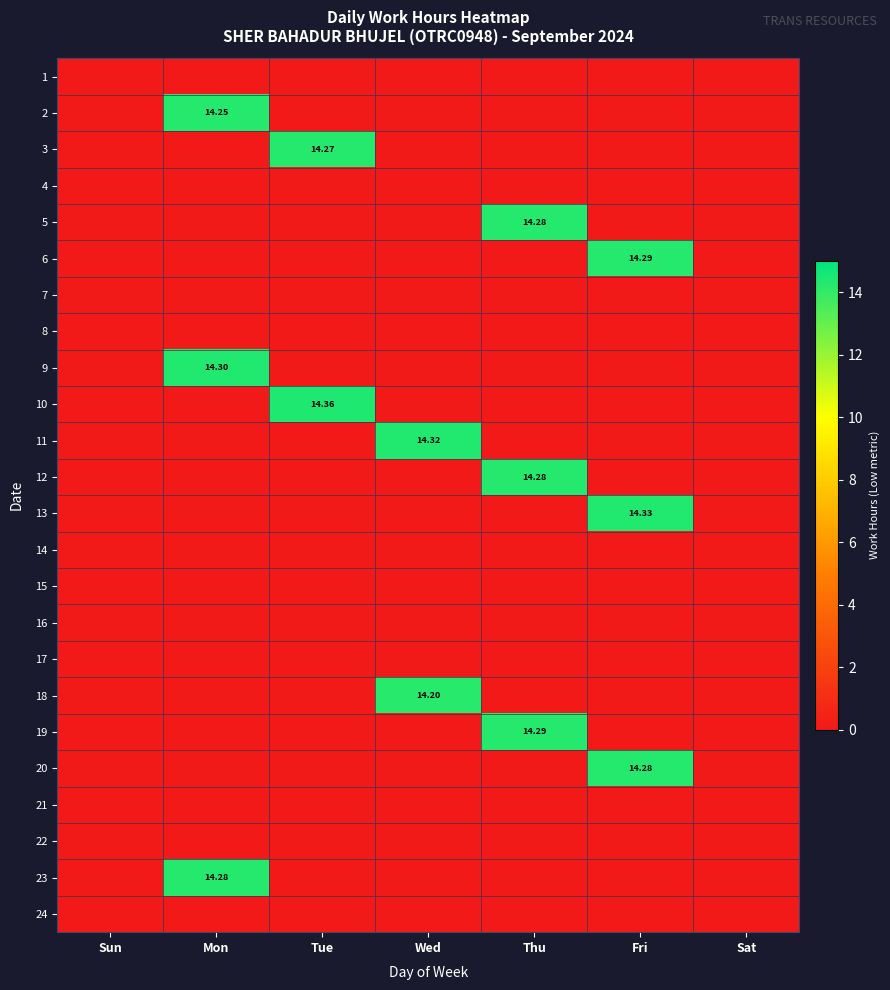

Rank the categories by 15 value from lowest to highest.

Sun, Mon, Tue, Wed, Thu, Fri, Sat